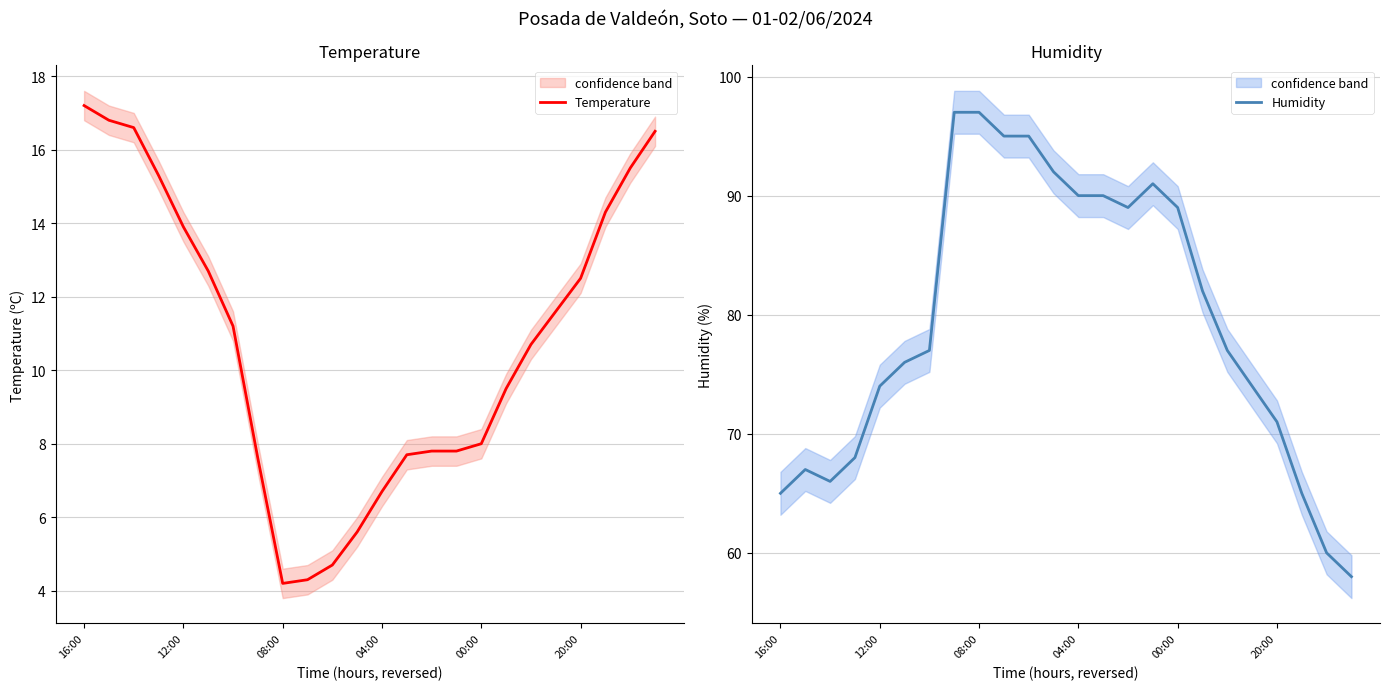

What is the average value of the Humidity series?

79